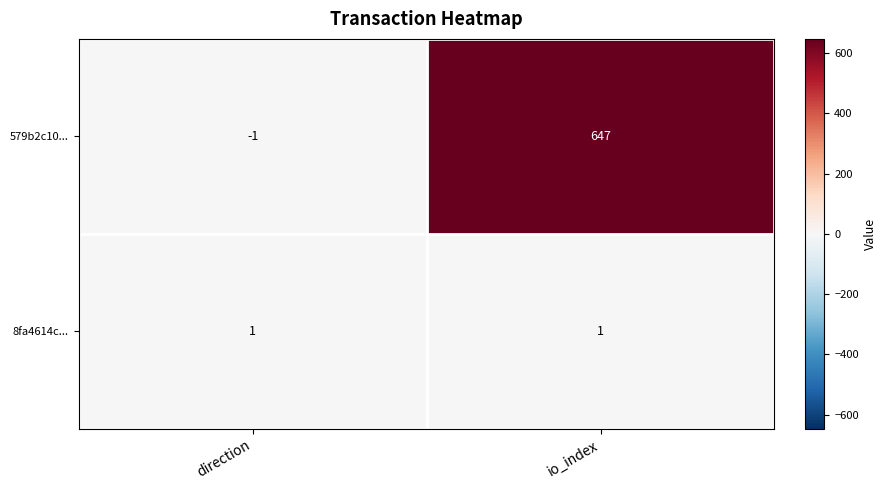

Between direction and io_index, which series saw the biggest shift?

579b2c10...